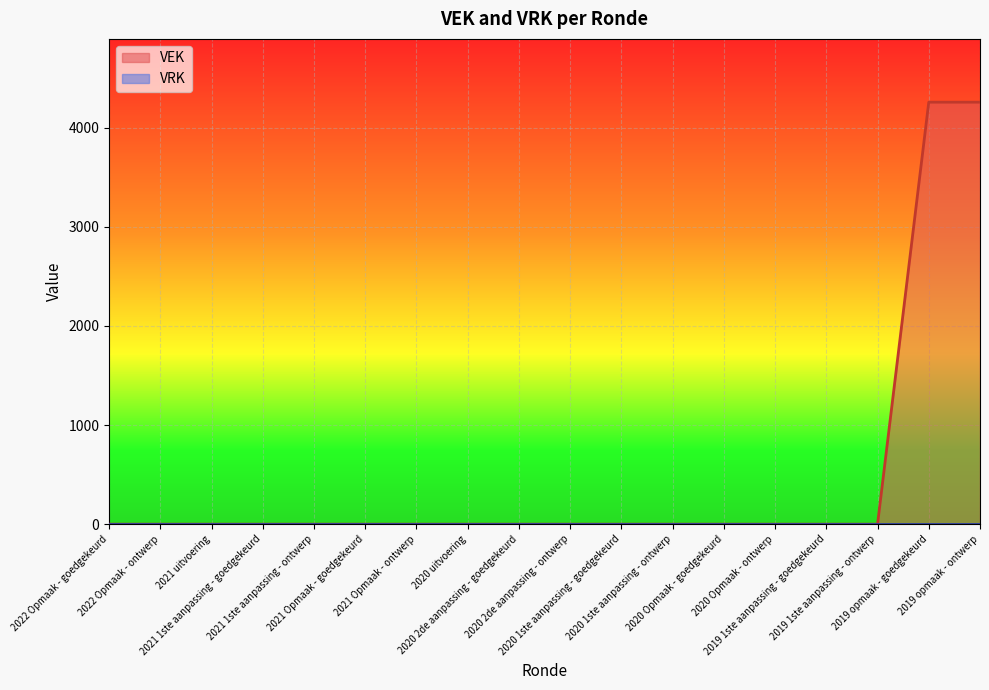

True or false: there are more than 2 points higher than both neighbors.

False